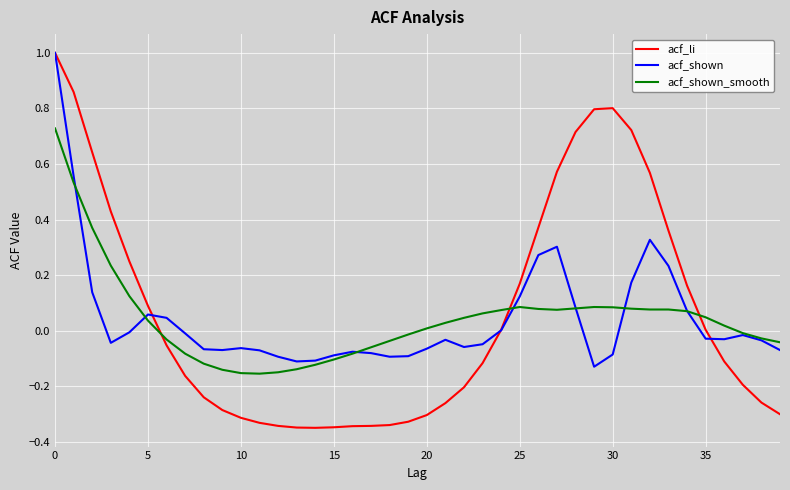

What is the highest value of the acf_shown series?

1.0